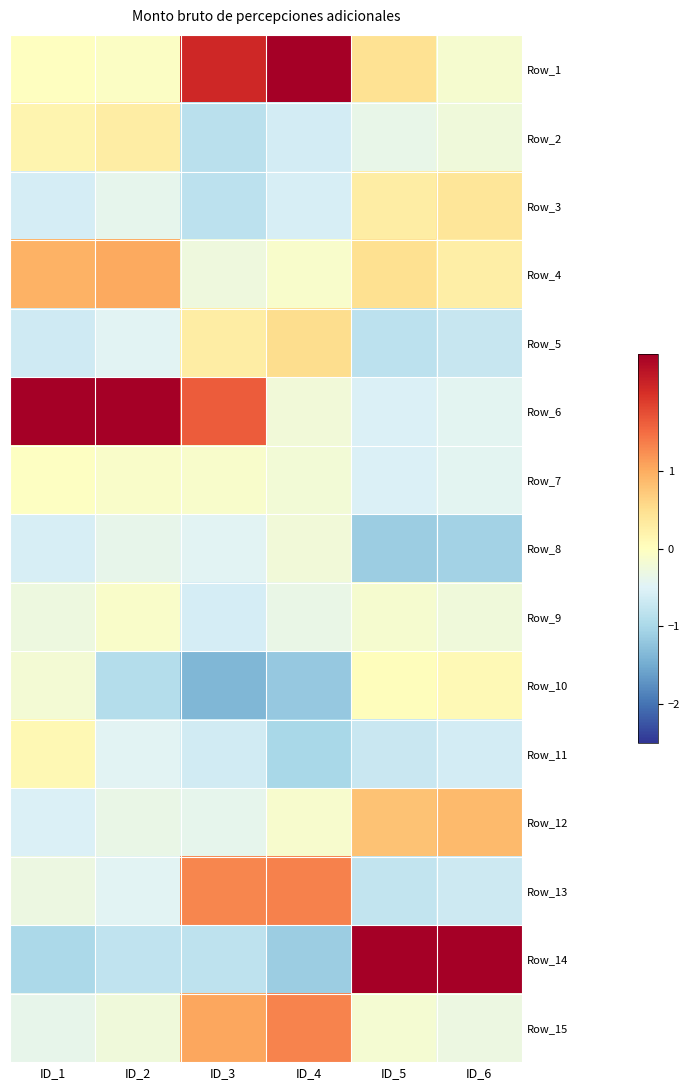

At which category does the chart reach its minimum across all series?

ID_3